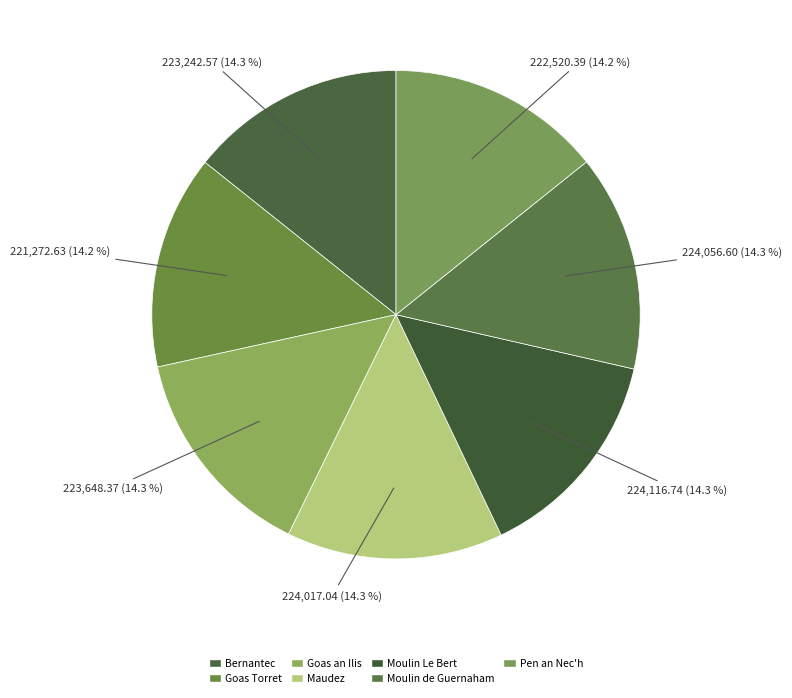

True or false: Moulin de Guernaham accounts for 14% of the total.

True